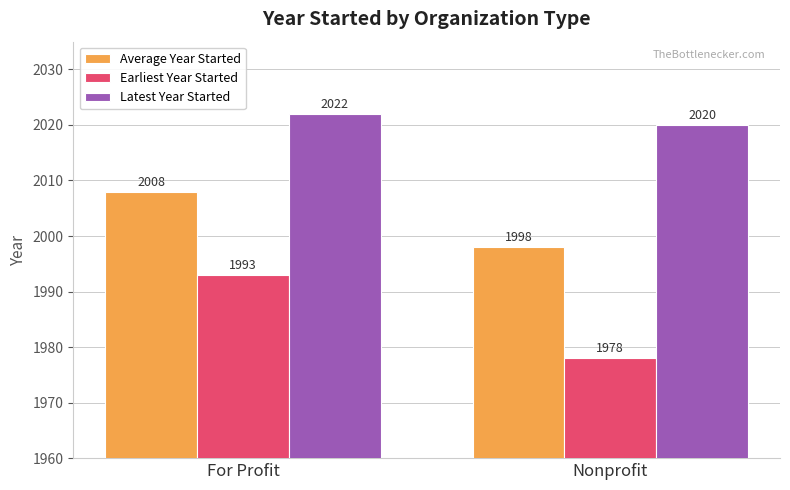

Rank the series by their average value, from highest to lowest.

Latest Year Started, Average Year Started, Earliest Year Started